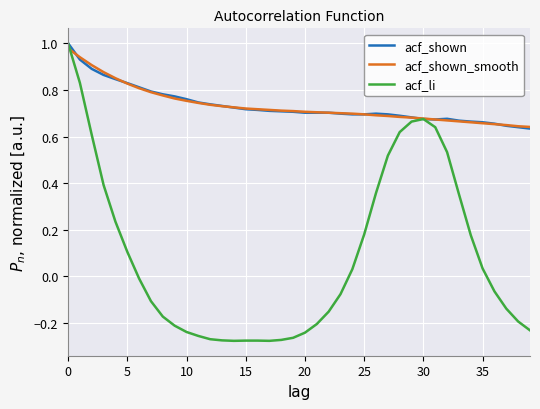

Which series has the widest spread of values?

acf_li